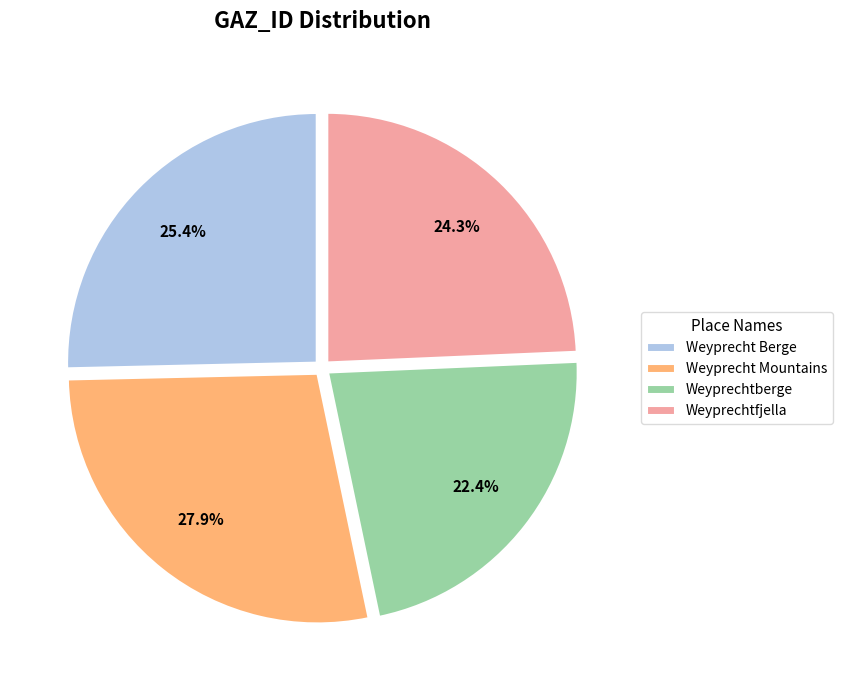

To the nearest percent, what is the average slice percentage?

25%